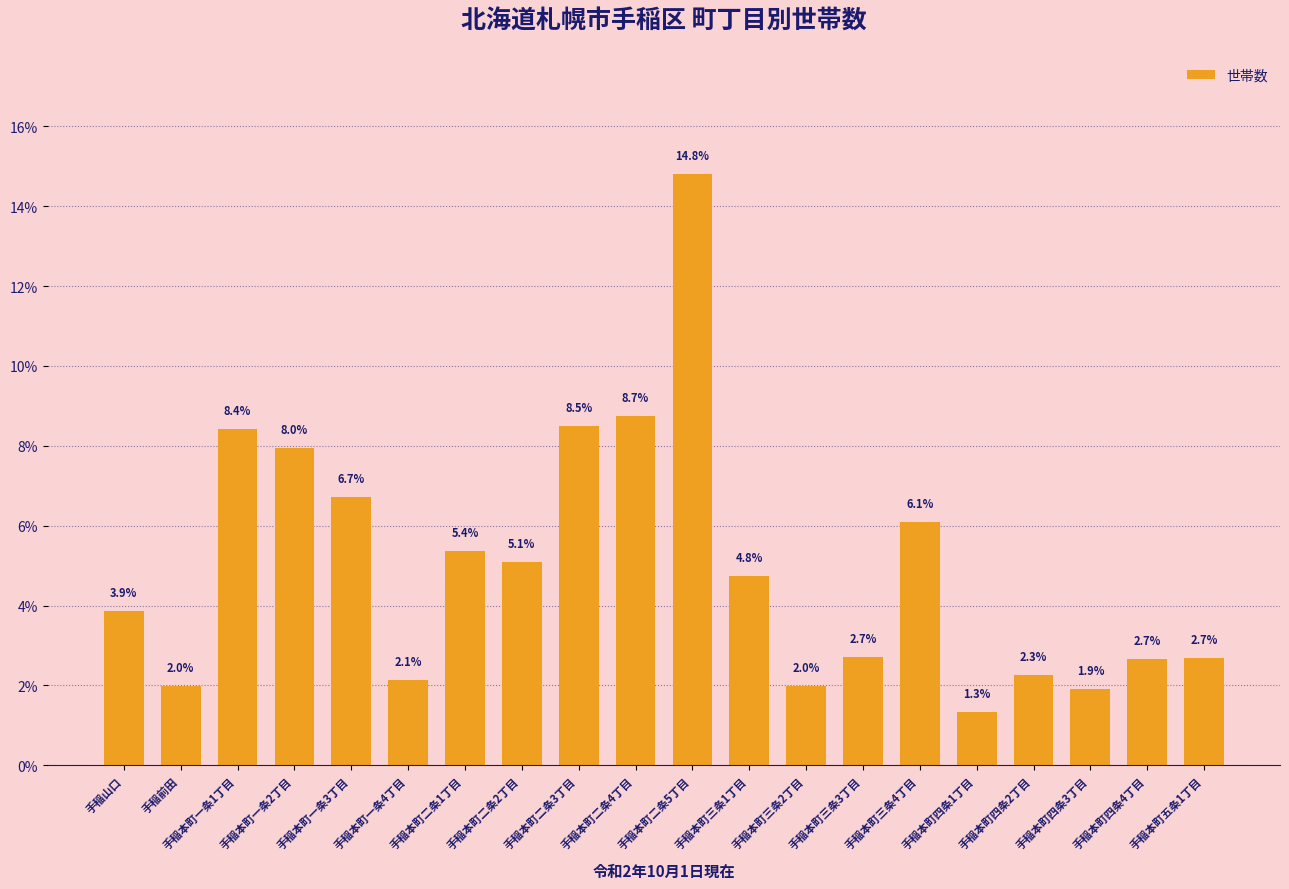

What position from the right is 手稲本町二条4丁目?

11